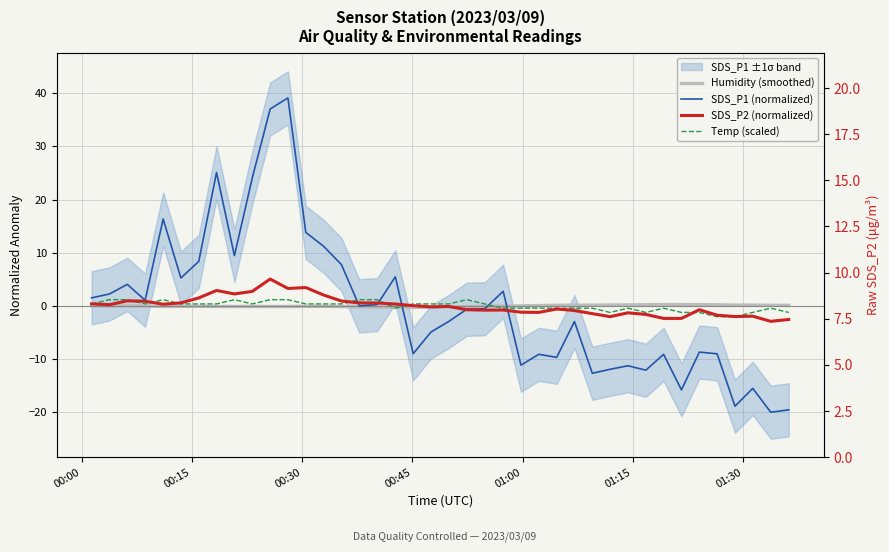

Reading left to right, list all the values displayed in this chart.

Humidity (smoothed): 0.0	-0.0	-0.0	-0.0	-0.1	-0.1	-0.1	-0.1	-0.1	-0.1	-0.1	-0.1	-0.1	-0.1	-0.1	-0.2	-0.2	-0.3	-0.3	-0.2	-0.2	-0.1	-0.1	-0.0	0.0	0.1	0.1	0.1	0.2	0.2	0.2	0.2	0.3	0.3	0.2	0.2	0.2	0.2	0.1	0.1
SDS_P1 (normalized): 1.5	2.3	4.1	1.1	16.3	5.3	8.4	25.1	9.5	24.1	37.0	39.1	13.8	11.2	7.8	0.0	0.3	5.5	-9.0	-4.9	-2.9	-0.6	-0.5	2.8	-11.1	-9.1	-9.7	-2.9	-12.7	-11.9	-11.2	-12.1	-9.1	-15.8	-8.7	-9.0	-18.8	-15.5	-20.0	-19.5
SDS_P2 (normalized): 0.4	0.2	1.0	0.9	0.3	0.6	1.5	2.9	2.3	2.7	5.1	3.3	3.5	2.1	0.9	0.6	0.6	0.4	0.1	-0.2	-0.1	-0.7	-0.8	-0.8	-1.2	-1.2	-0.6	-0.9	-1.4	-2.0	-1.3	-1.6	-2.3	-2.3	-0.7	-1.7	-2.0	-1.9	-2.9	-2.5
Temp (scaled): 0.4	1.2	1.2	0.4	1.2	0.4	0.4	0.4	1.2	0.4	1.2	1.2	0.4	0.4	0.4	1.2	1.2	-0.4	0.4	0.4	0.4	1.2	0.4	-0.4	-0.4	-0.4	-0.4	-0.4	-0.4	-1.2	-0.4	-1.2	-0.4	-1.2	-1.2	-2.0	-2.0	-1.2	-0.4	-1.2